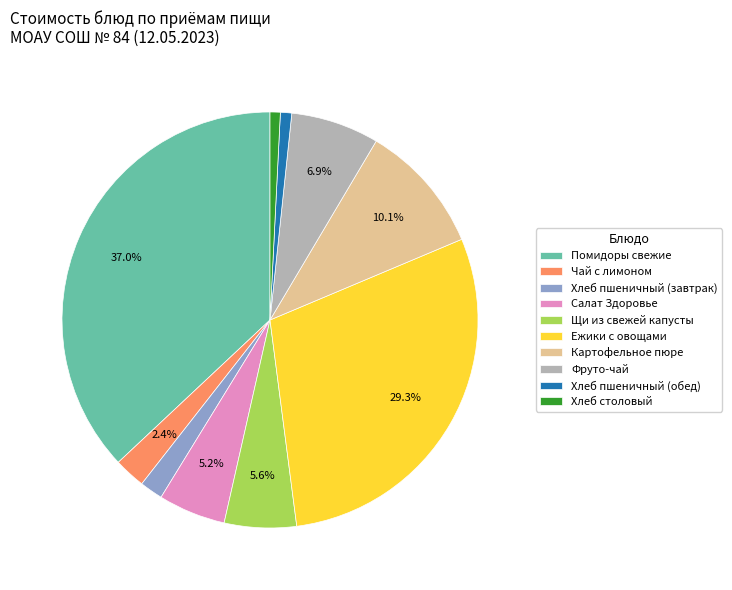

To the nearest percent, what is the combined percentage of Щи из свежей капусты and Салат Здоровье?

11%